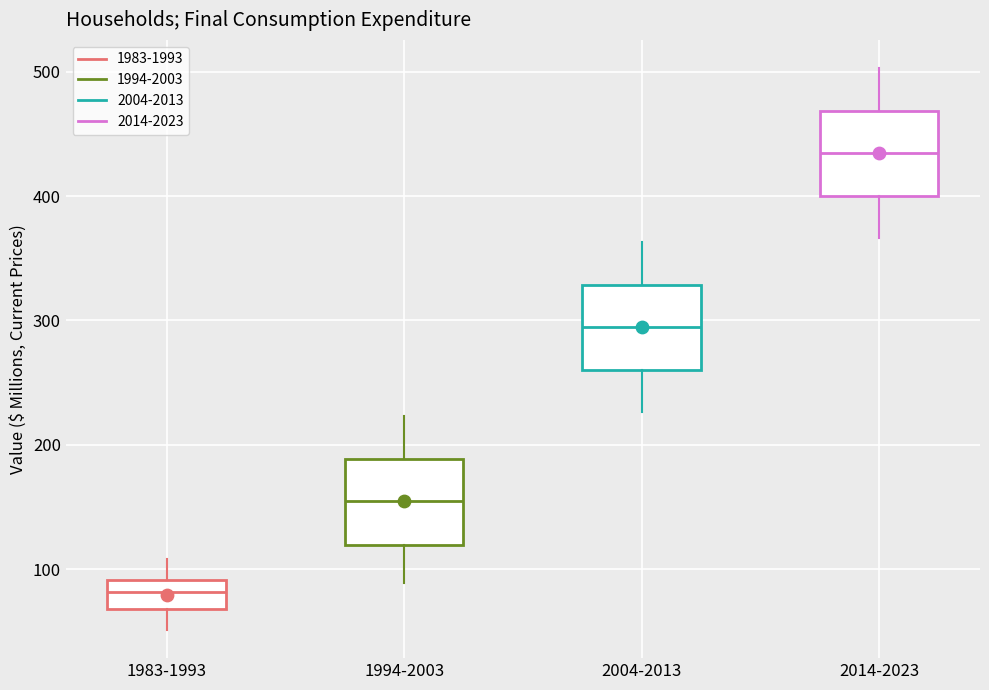

Where is the lower edge of the box for 1983-1993 on the y-axis? The values are not printed on the chart, so give them approximately, as read against the axis.

70